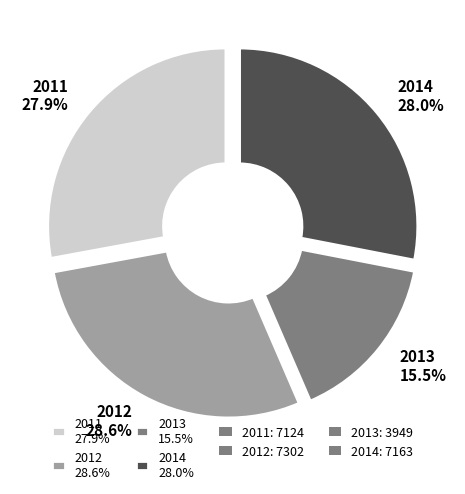

True or false: 2011 accounts for 28% of the total.

True